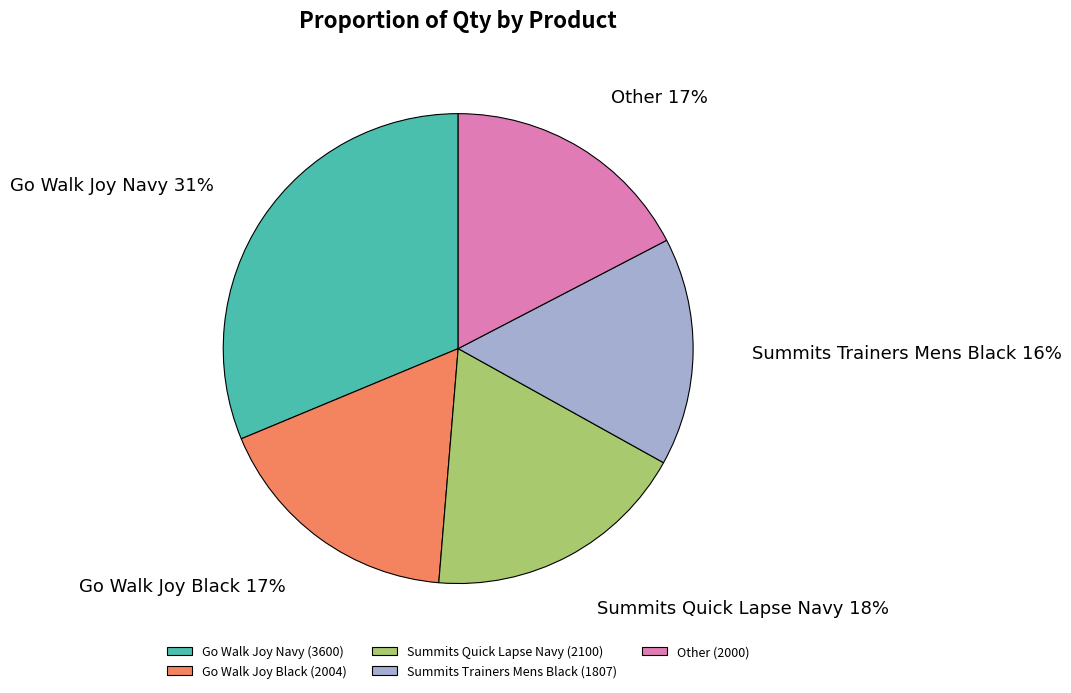

To the nearest percent, what is the average slice percentage?

20%